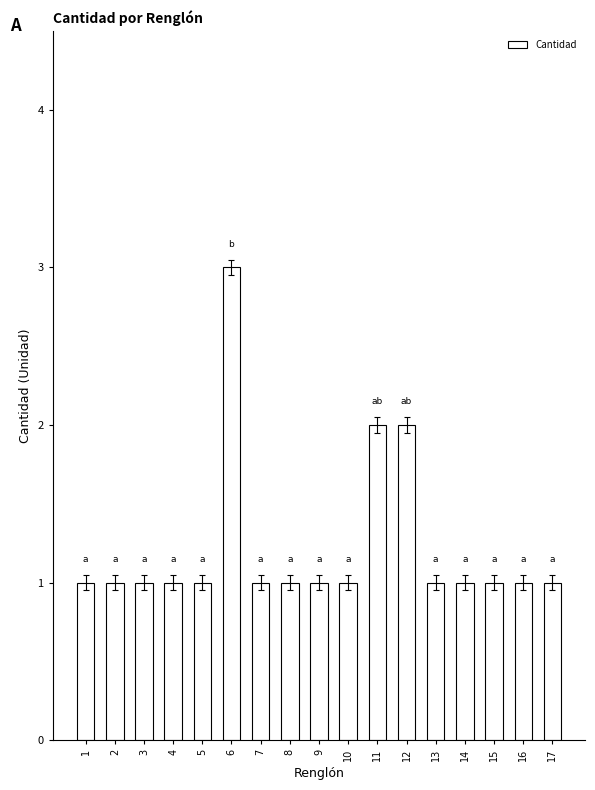

Count the number of data series in this chart.

1